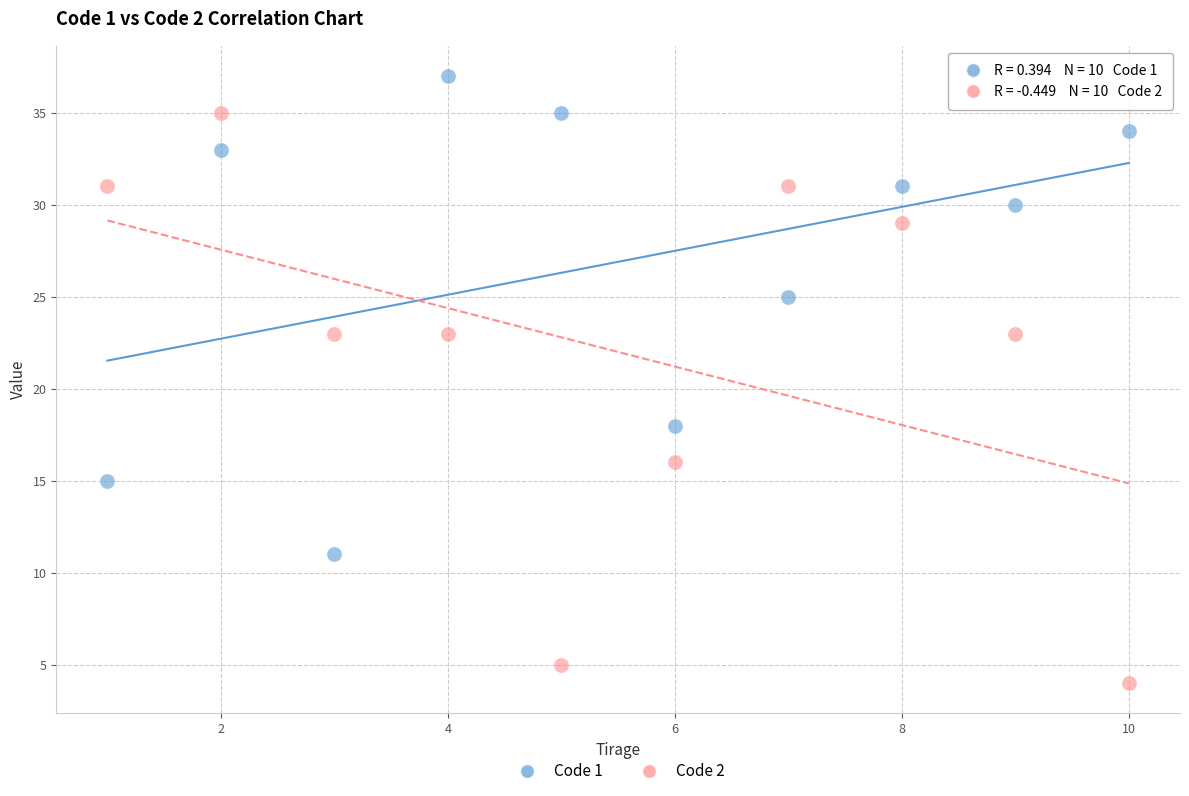

In the Code 2 series, what Y value is closest to 19?

16